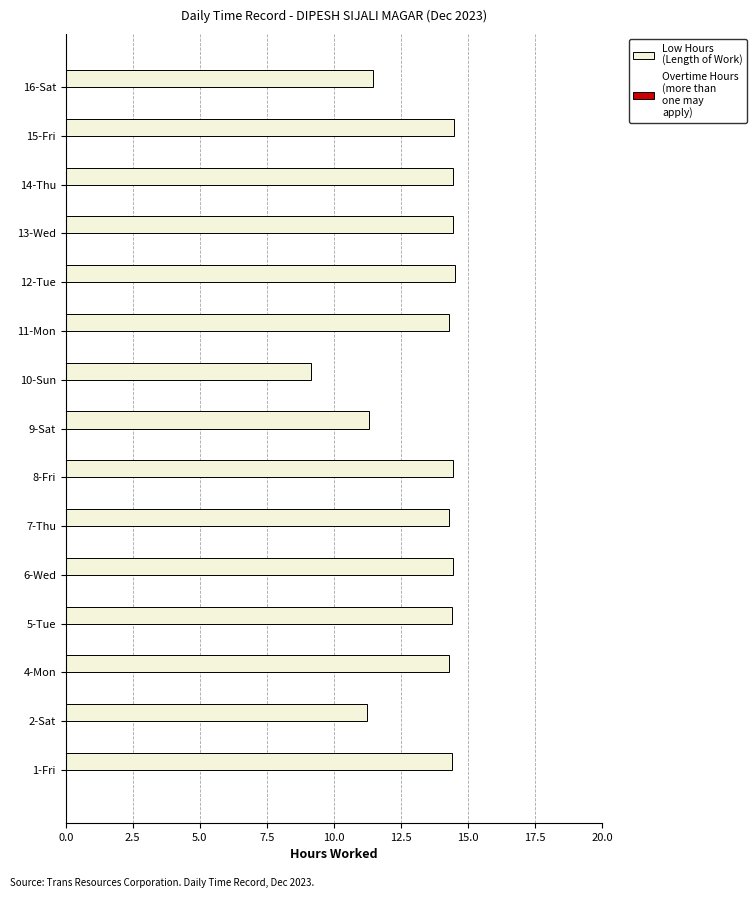

Count the number of data series in this chart.

1